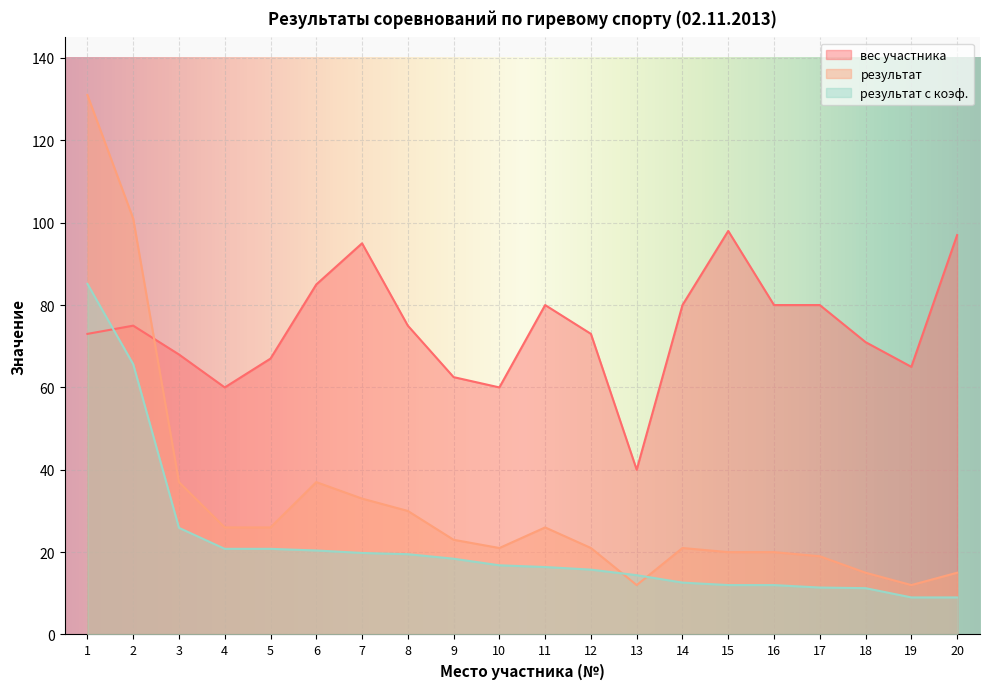

Rank the series at 9 from lowest to highest value.

результат с коэф., результат, вес участника